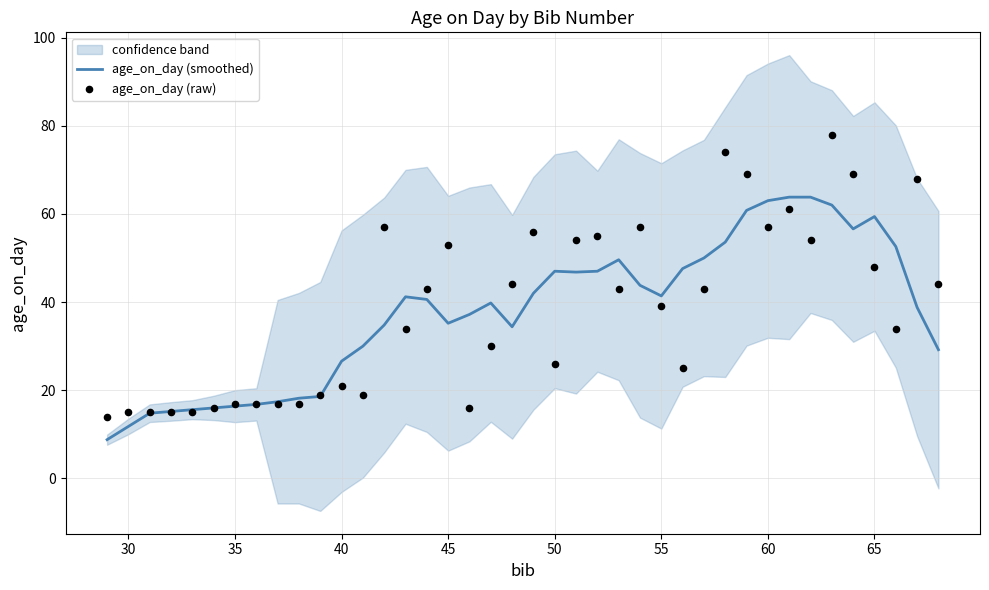

True or false: age_on_day (smoothed) has a value of 16.4 at 35.

True